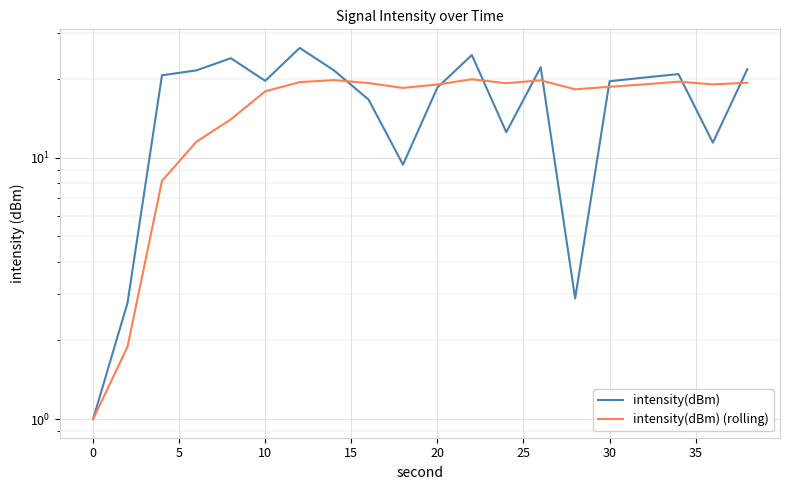

Rank the series by their maximum value, from highest to lowest.

intensity(dBm), intensity(dBm) (rolling)